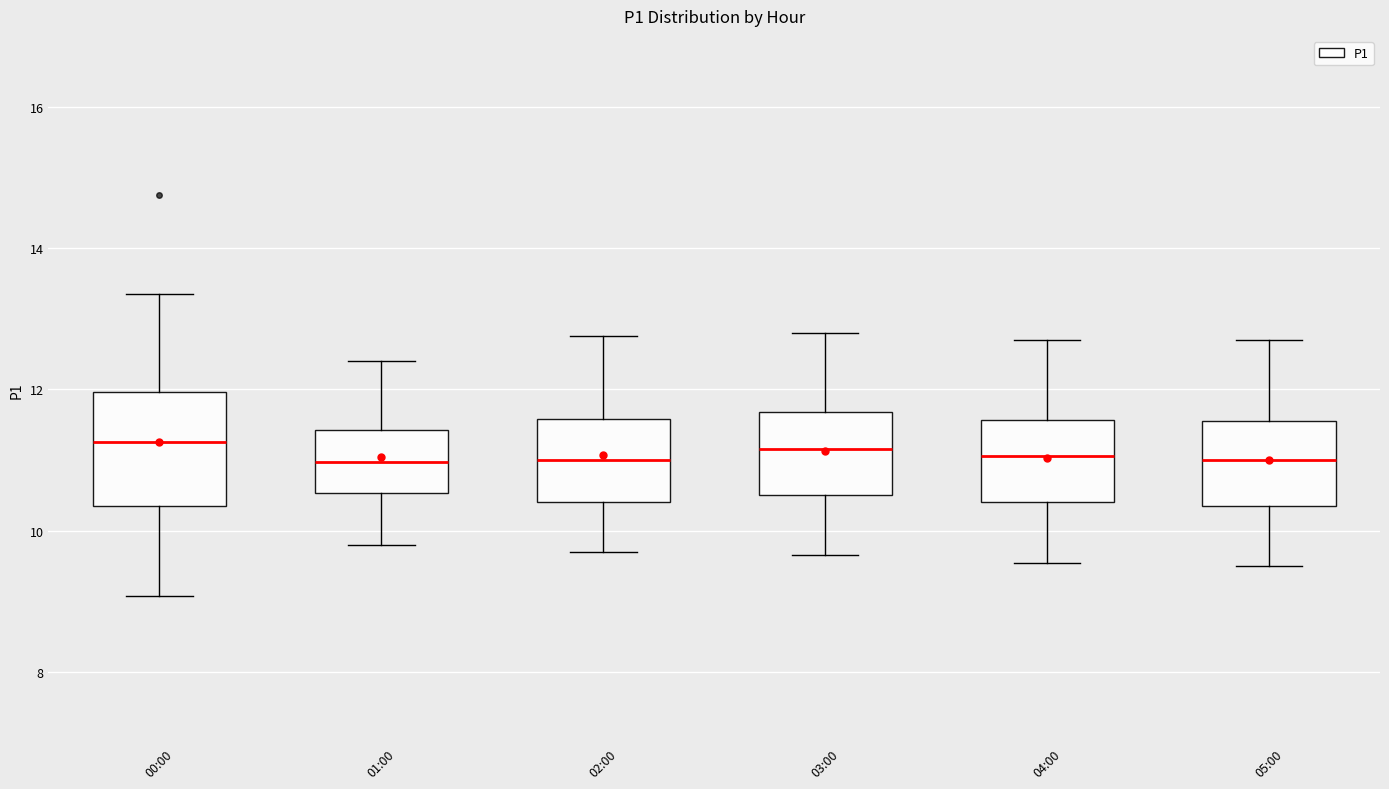

Comparing the boxes themselves (not the whiskers), which one is the tallest?

00:00